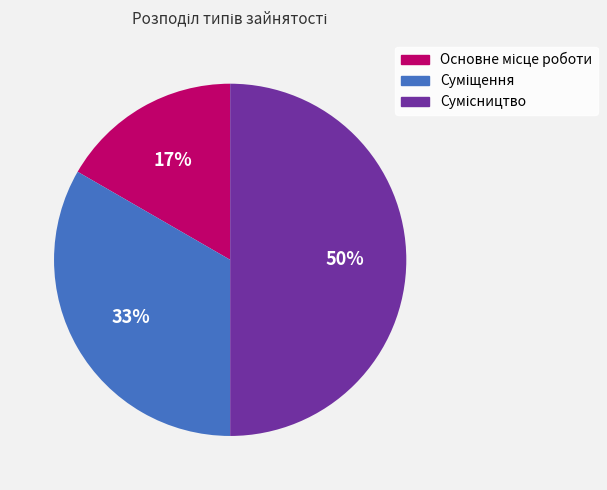

To the nearest percent, what is the average slice percentage?

33%